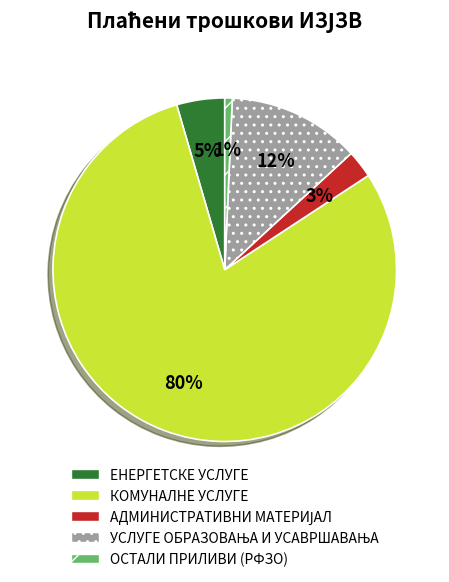

To the nearest percent, what is the average slice percentage?

20%